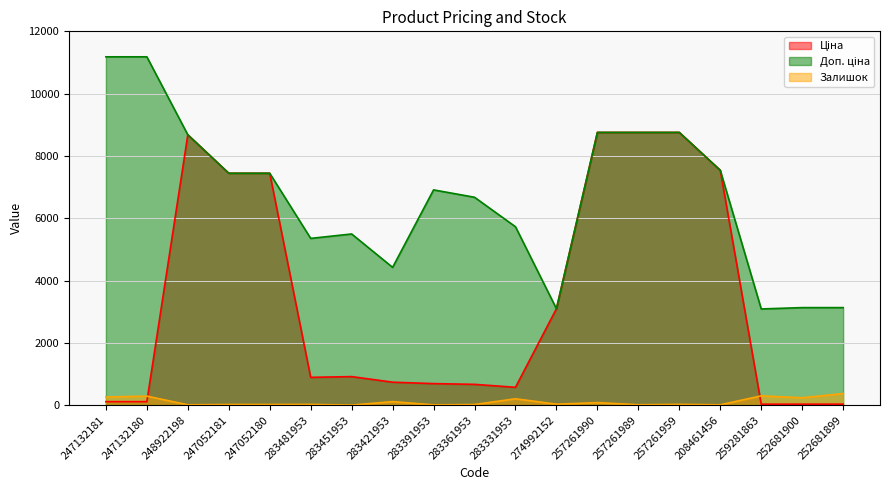

Rank the series at 257261990 from lowest to highest value.

Залишок, Ціна, Доп. ціна